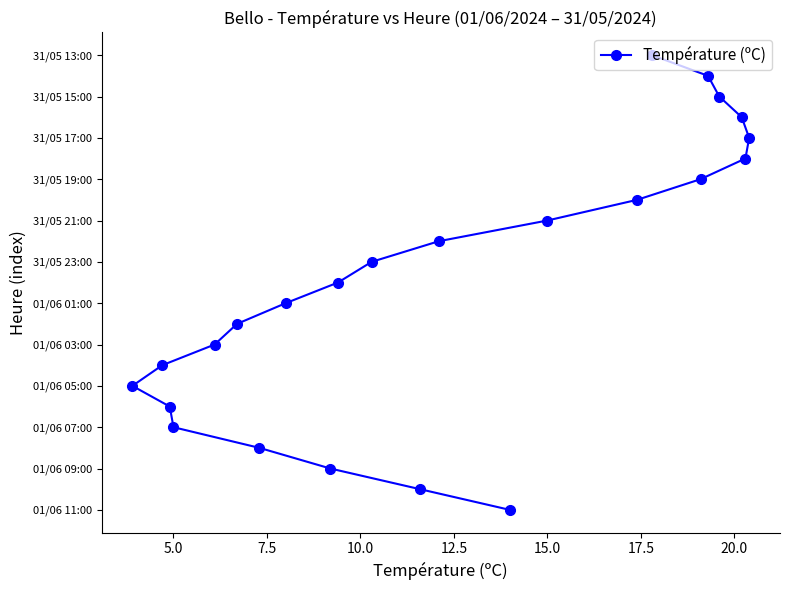

Count the number of categories in the chart.

23